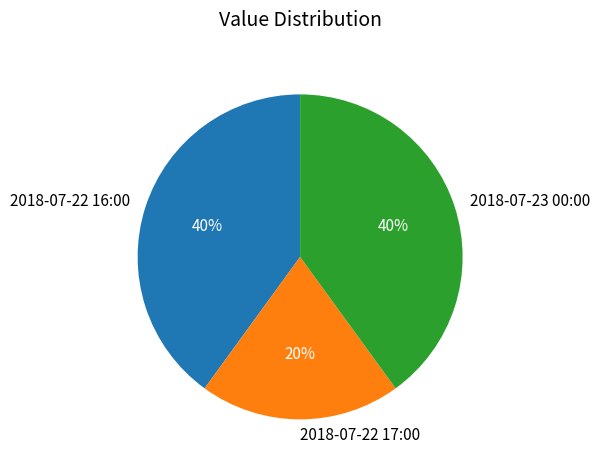

Between 2018-07-22 16:00 and 2018-07-22 17:00, which is larger?

2018-07-22 16:00